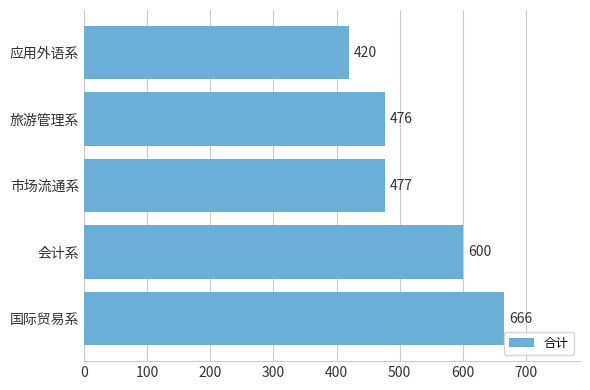

At which label is the value closest to 543?

会计系